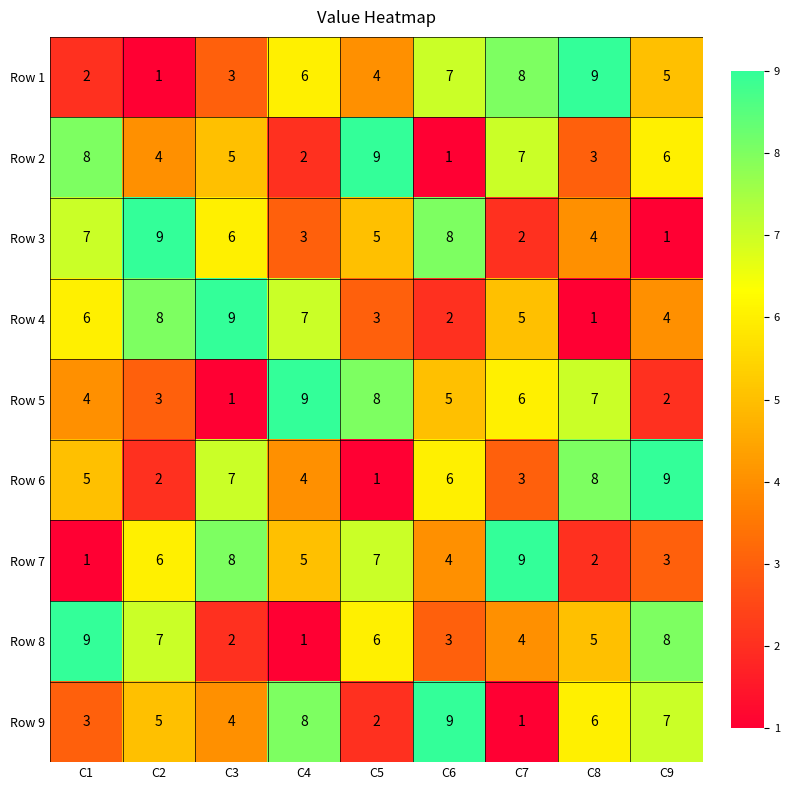

What is the difference between the maximum and minimum values in the Row 5 series?

8